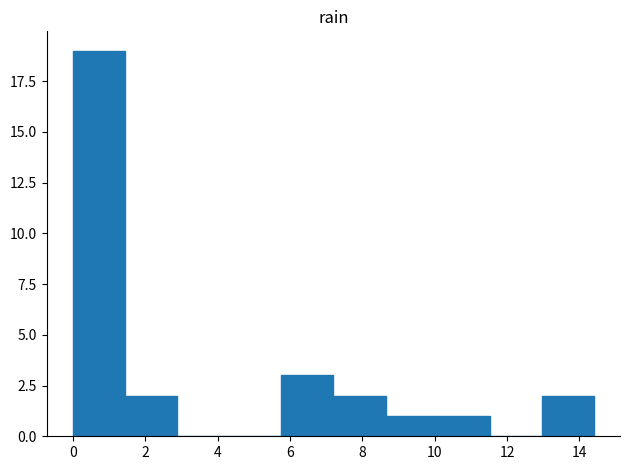

Which range on the x-axis has the tallest bar?

0.00 to 1.44